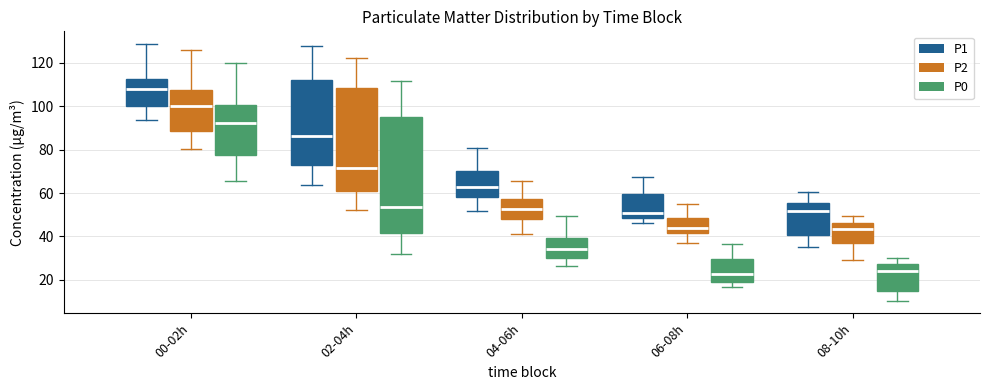

Reading left to right, transcribe this box plot: for each box, give where its median line is, the range the box spans, and where its two whiskers end, as read against the y-axis. The values are not printed on the chart, so give them approximately, as read against the axis.

00-02h (P1): median 108, box 100 to 112, whiskers 94 to 128
00-02h (P2): median 100, box 88 to 108, whiskers 80 to 126
00-02h (P0): median 92, box 78 to 100, whiskers 66 to 120
02-04h (P1): median 86, box 74 to 112, whiskers 64 to 128
02-04h (P2): median 72, box 60 to 108, whiskers 52 to 122
02-04h (P0): median 54, box 42 to 94, whiskers 32 to 112
04-06h (P1): median 64, box 58 to 70, whiskers 52 to 80
04-06h (P2): median 52, box 48 to 58, whiskers 42 to 66
04-06h (P0): median 34, box 30 to 40, whiskers 26 to 50
06-08h (P1): median 50, box 48 to 60, whiskers 46 to 68
06-08h (P2): median 44, box 42 to 48, whiskers 38 to 56
06-08h (P0): median 22, box 20 to 30, whiskers 16 to 36
08-10h (P1): median 52, box 40 to 56, whiskers 36 to 60
08-10h (P2): median 44, box 36 to 46, whiskers 30 to 50
08-10h (P0): median 24, box 14 to 28, whiskers 10 to 30